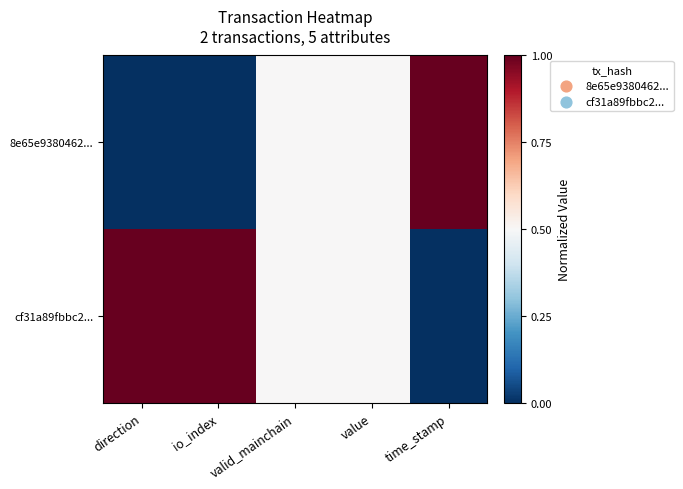

At how many categories does at least one series exceed 0?

5